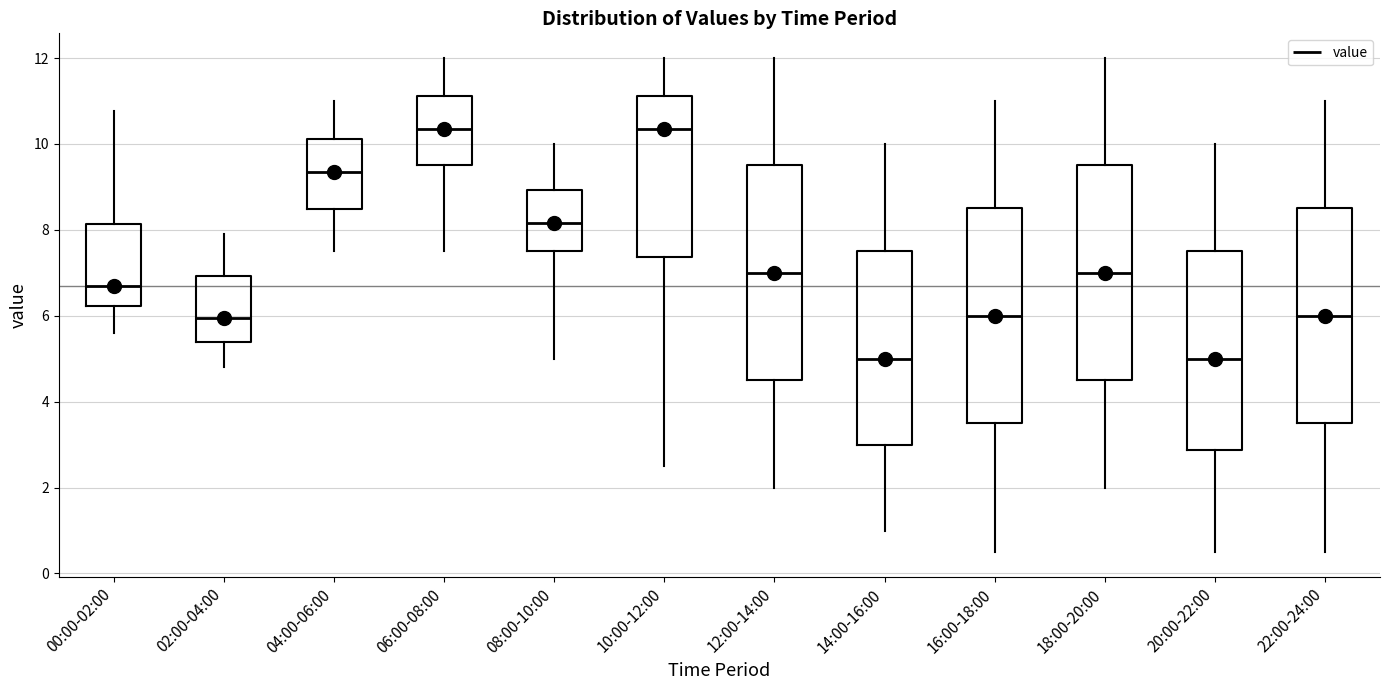

Where is the upper edge of the box for 20:00-22:00 on the y-axis? The values are not printed on the chart, so give them approximately, as read against the axis.

7.6